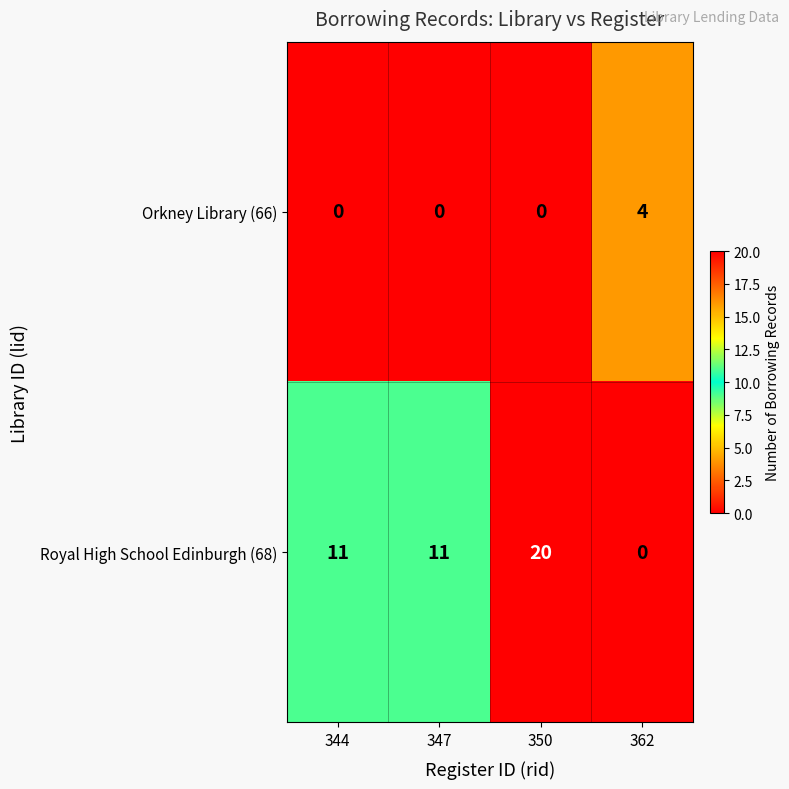

At how many categories does at least one series exceed 7?

3